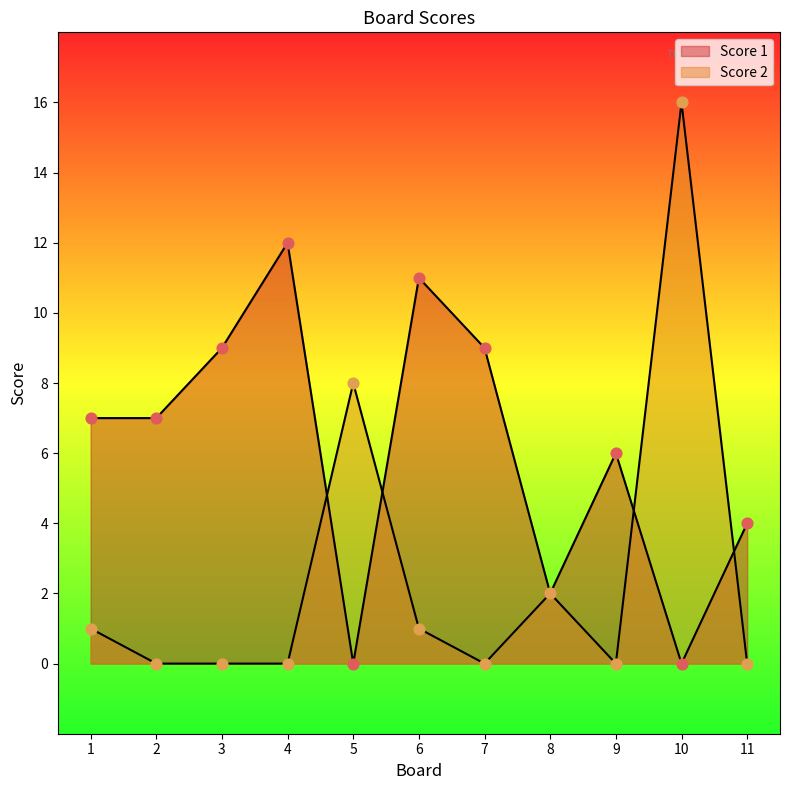

What are all the series names shown in the legend?

Score 1, Score 2